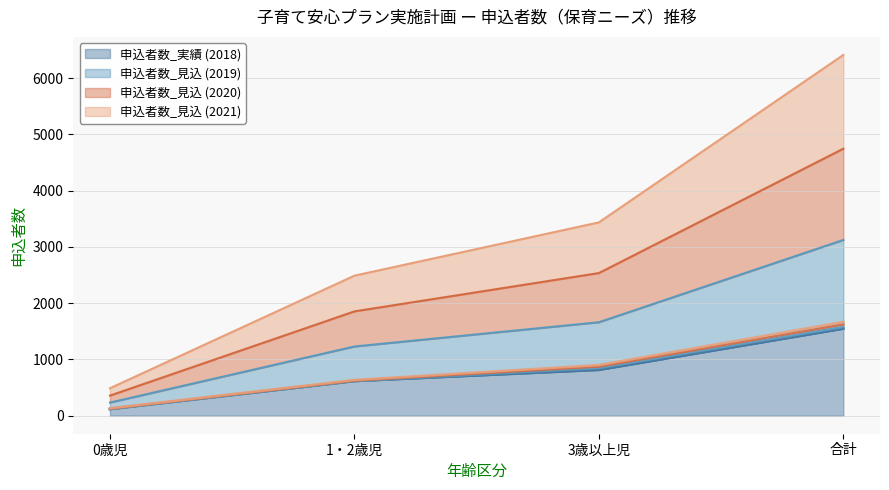

Rank the series by their average value, from lowest to highest.

申込者数_実績 (2018), 申込者数_見込 (2019), 申込者数_見込 (2020), 申込者数_見込 (2021)